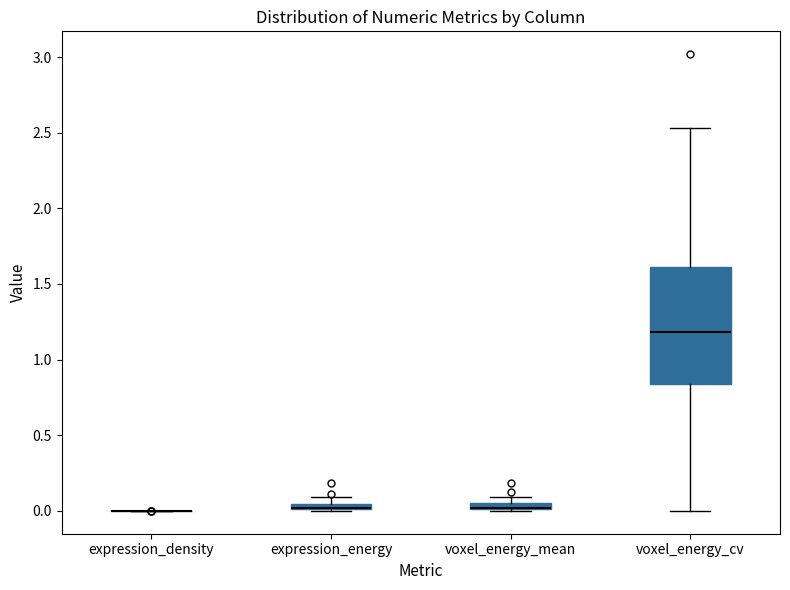

Comparing the boxes themselves (not the whiskers), which one is the tallest?

voxel_energy_cv